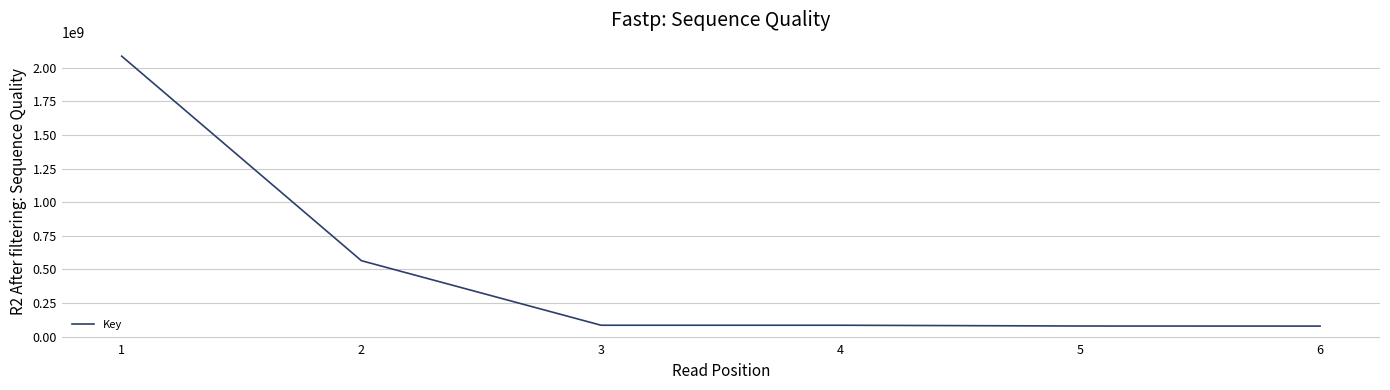

How many interior local peaks (higher than both neighbors) does the data have?

1